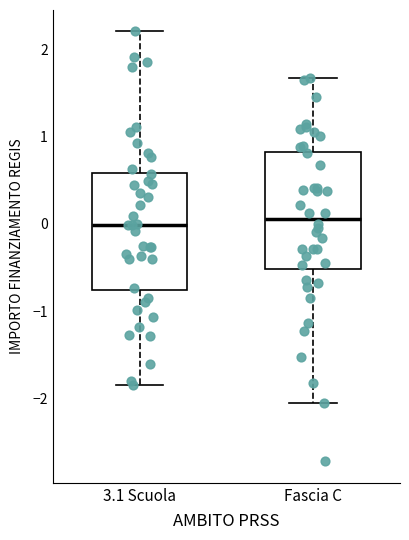

Where is the upper edge of the box for Fascia C on the y-axis? The values are not printed on the chart, so give them approximately, as read against the axis.

0.8